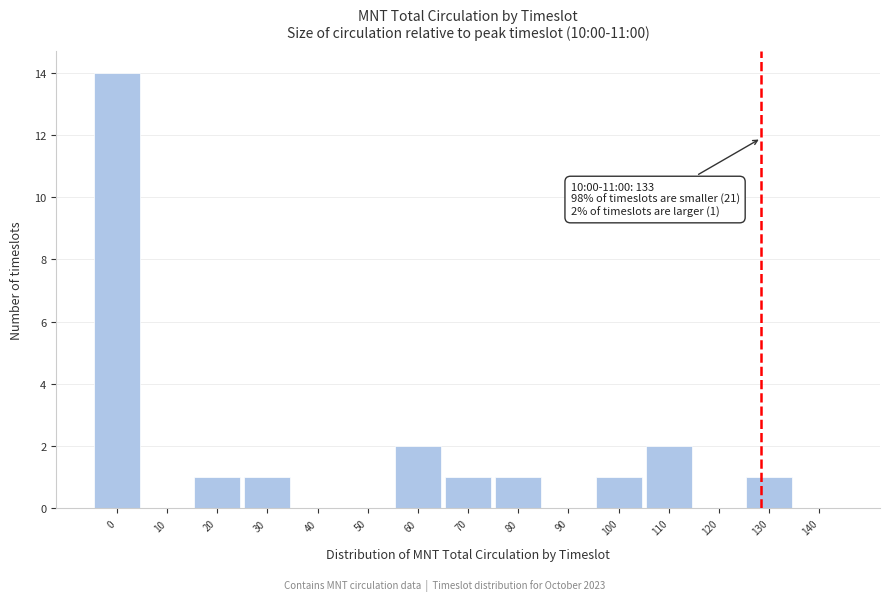

Reading left to right, list all the values displayed in this chart.

0=14	10=0	20=1	30=1	40=0	50=0	60=2	70=1	80=1	90=0	100=1	110=2	120=0	130=1	140=0